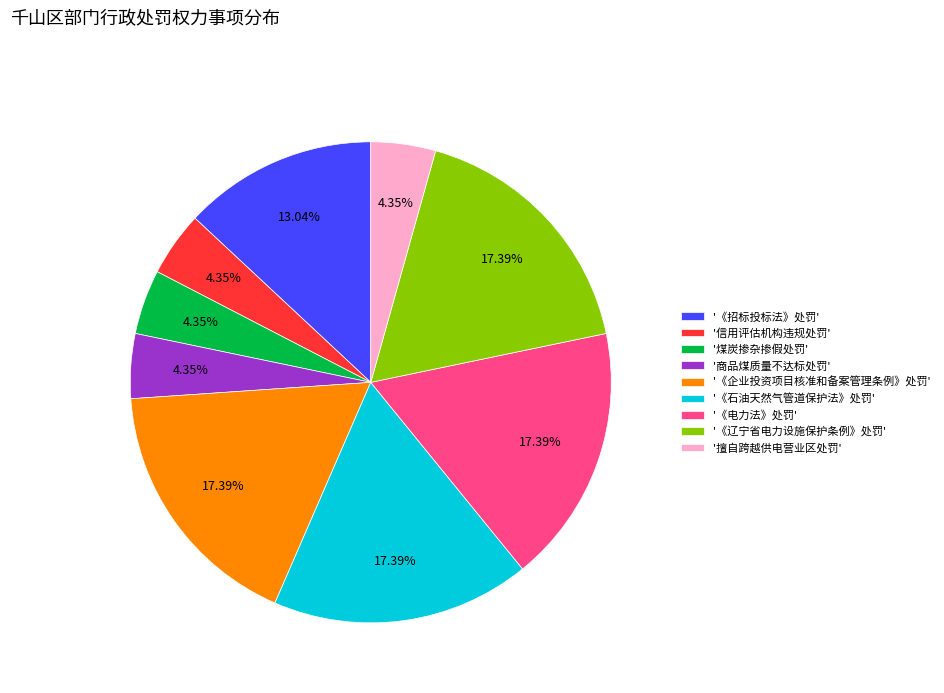

Do '《招标投标法》处罚' and '擅自跨越供电营业区处罚' together represent more than half of the pie?

No